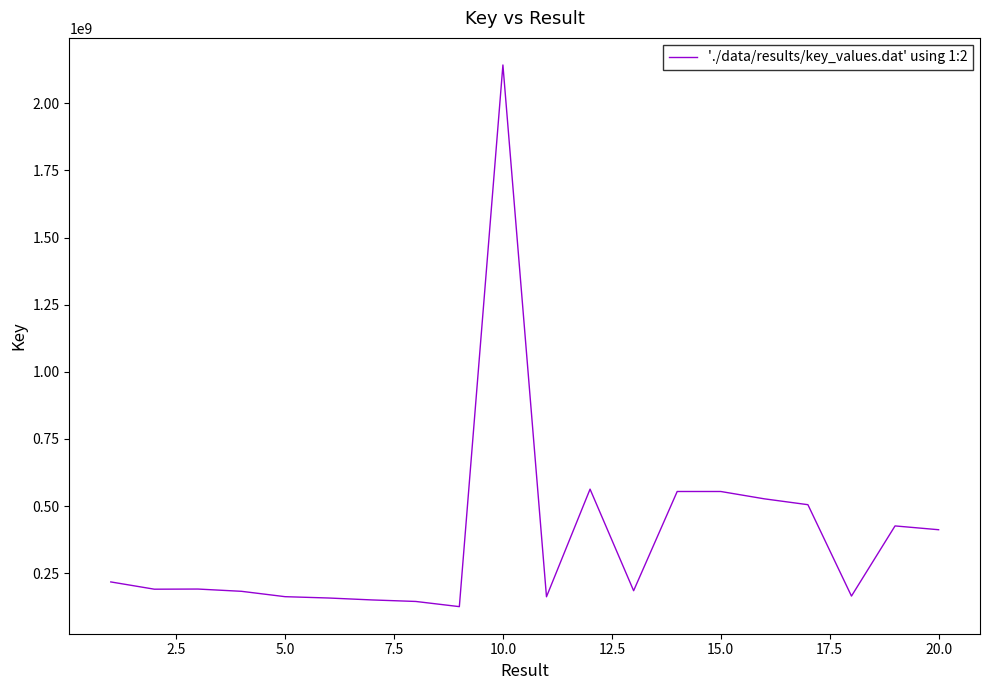

What is the difference between the maximum and minimum values?

2017285437